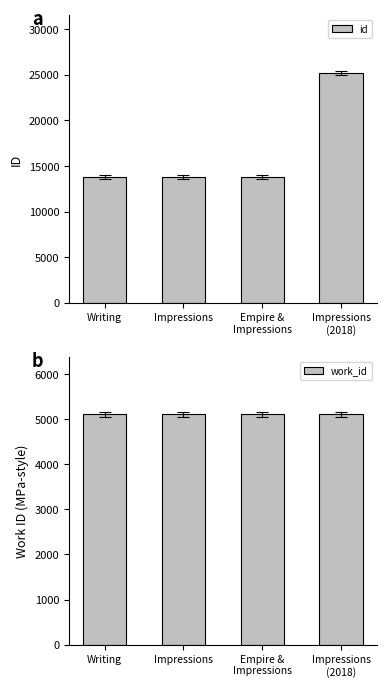

Between Impressions and Empire &
Impressions, which series saw the biggest shift?

id